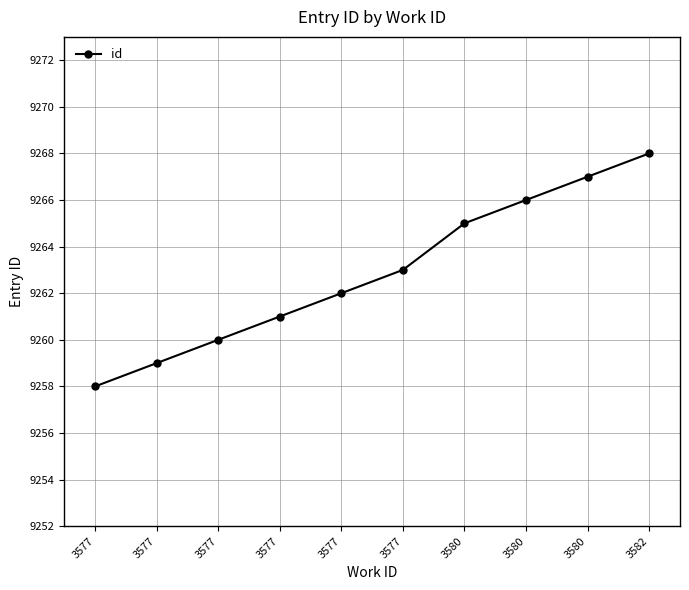

At which label does the data first exceed 9263?

3580